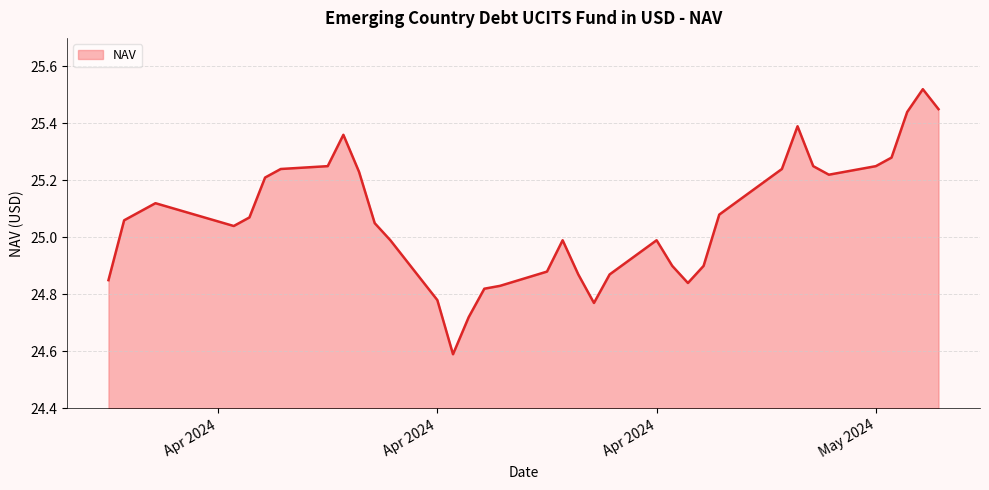

What is the difference between the maximum and second lowest values?

0.8